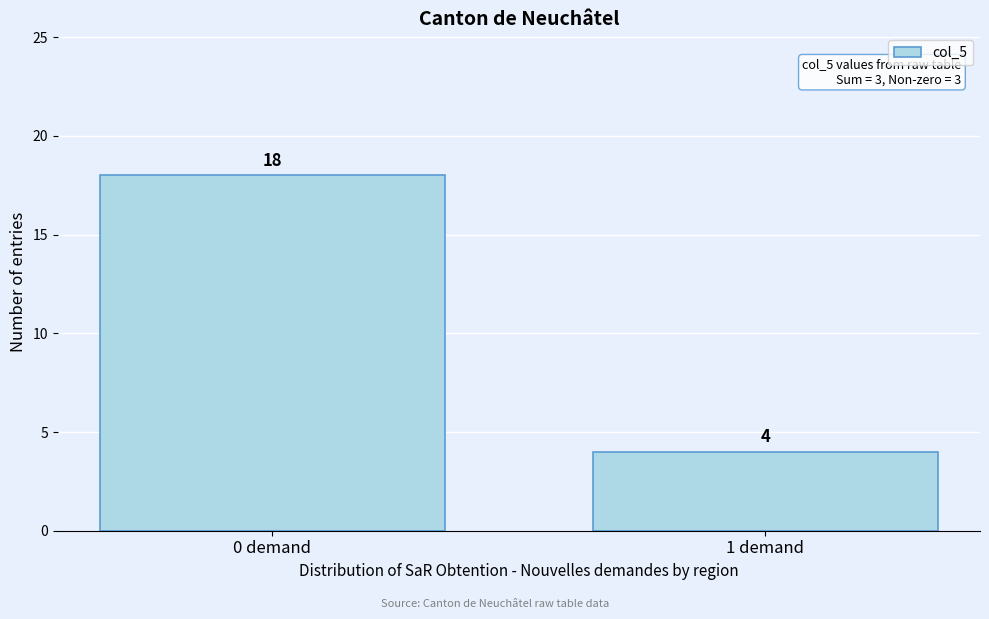

Reading left to right, list all the values displayed in this chart.

0 demand=18	1 demand=4